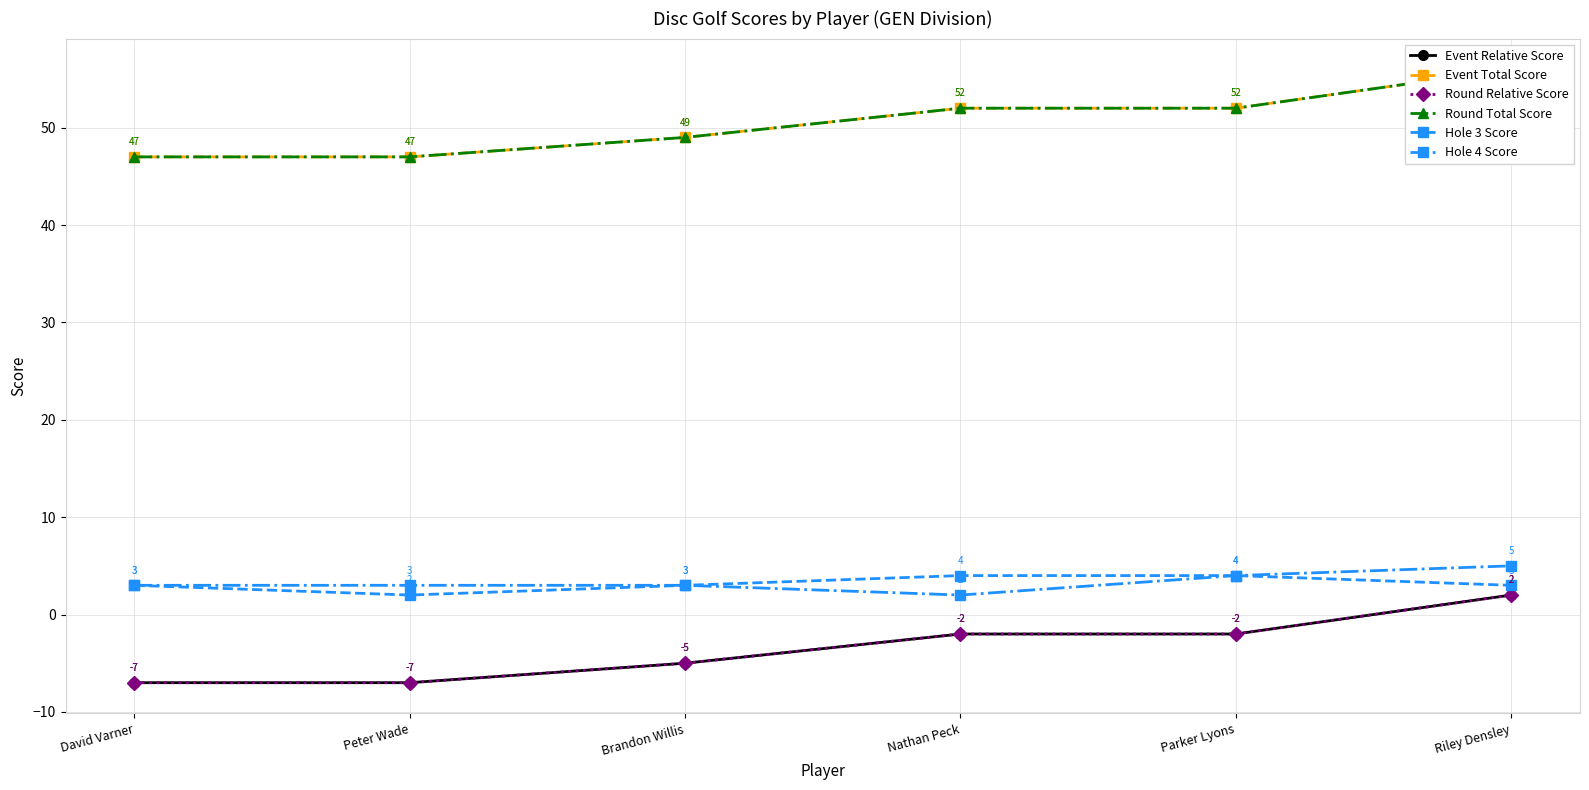

What is the sum of the Round Total Score values at David Varner and Riley Densley?

103